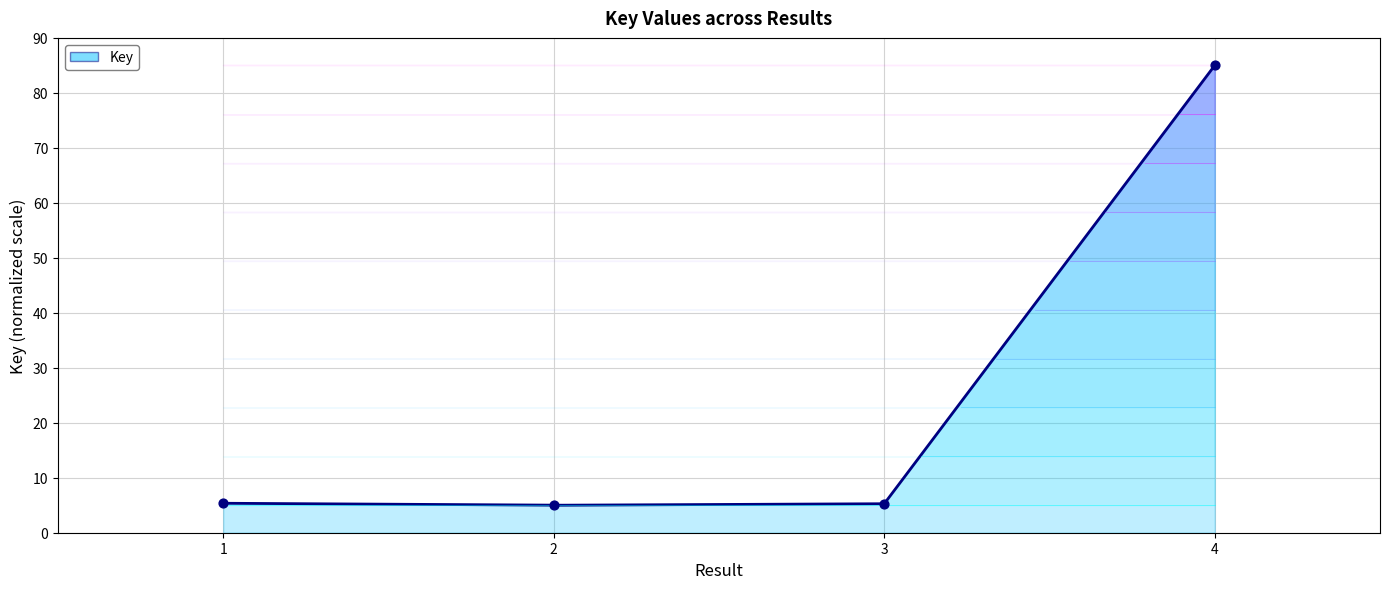

What is the change in value from 1 to 2?

-0.4